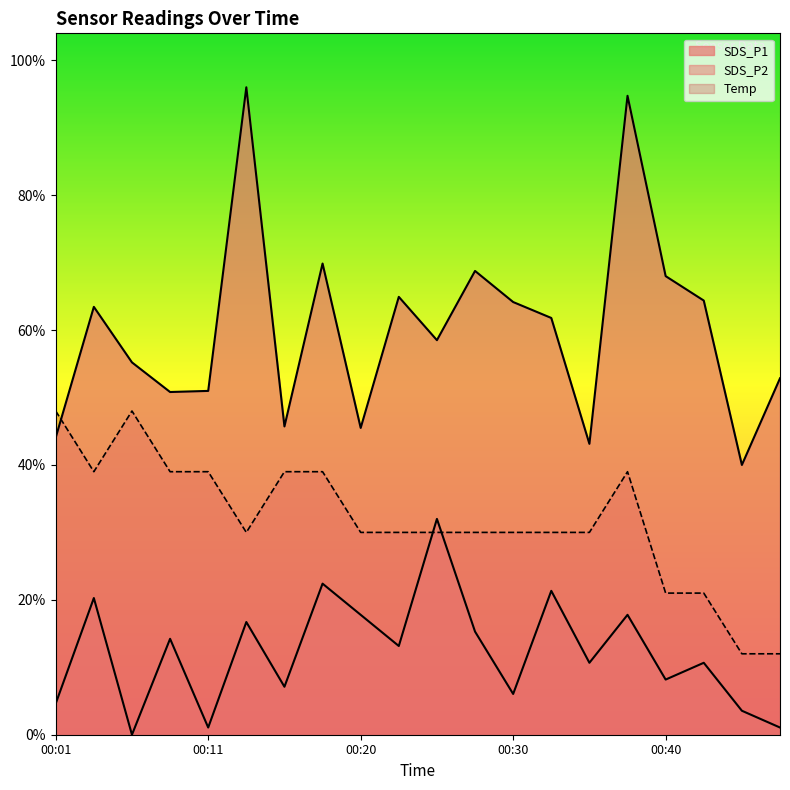

True or false: SDS_P2 has a value of 5.6 at 00:18.

True